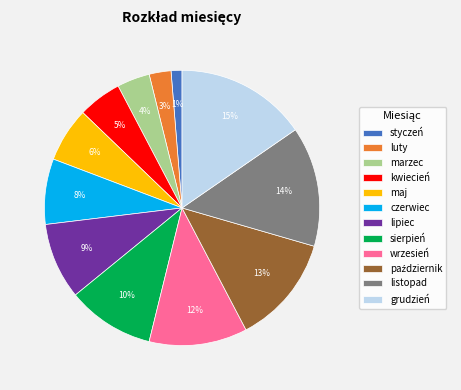

To the nearest percent, what is the average slice percentage?

8%